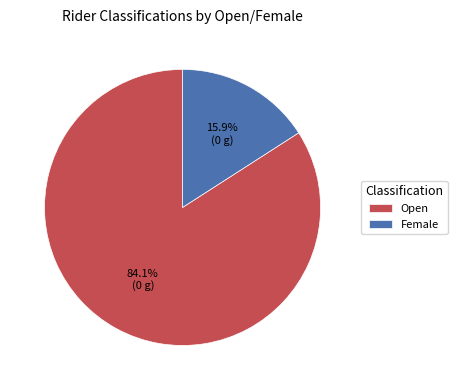

To the nearest percent, what percentage of the pie is Female?

16%